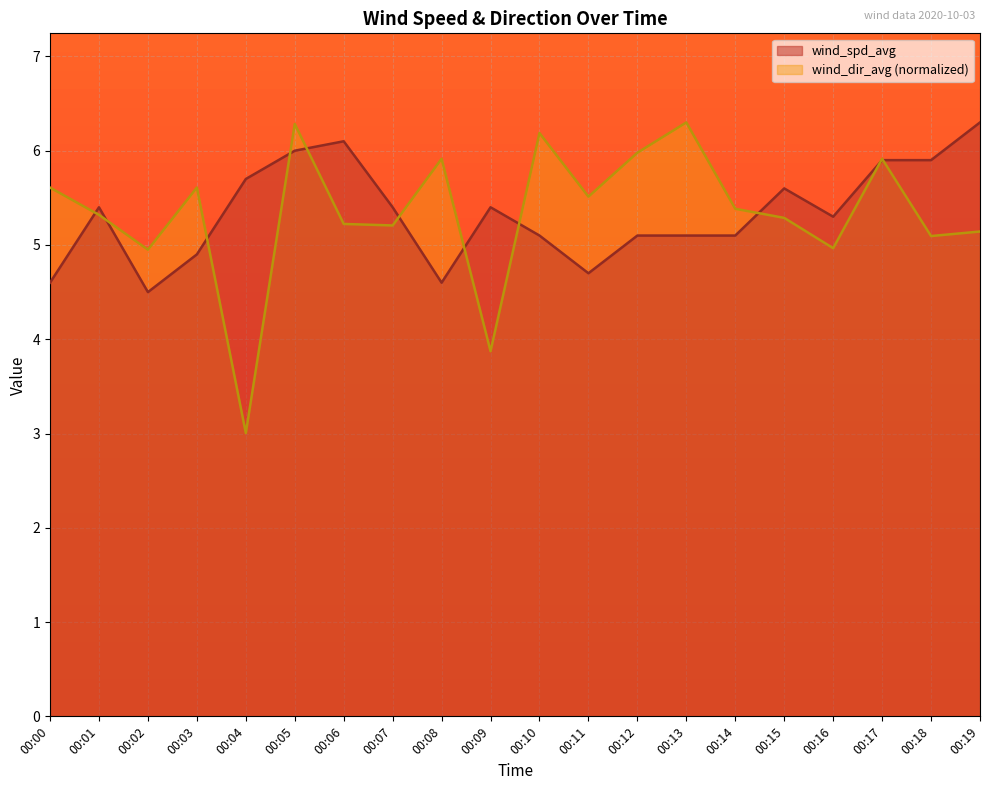

Where does the wind_spd_avg series first go above 5?

00:01